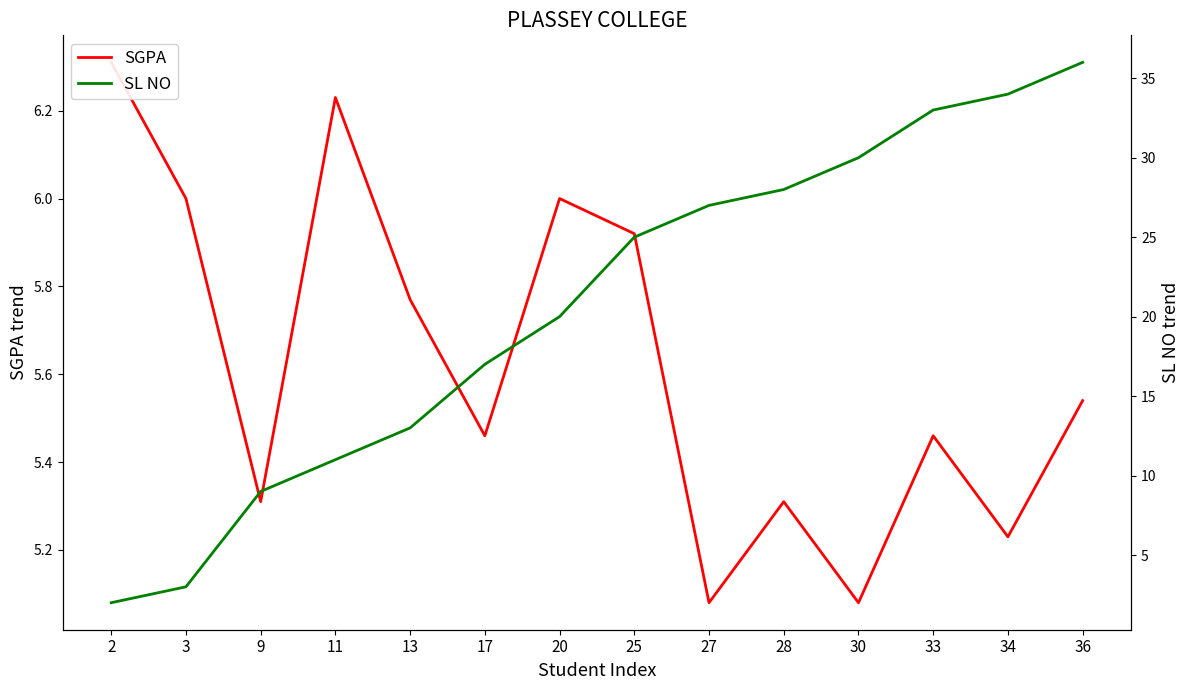

In SGPA, how many points are higher than both neighbors (excluding endpoints)?

4